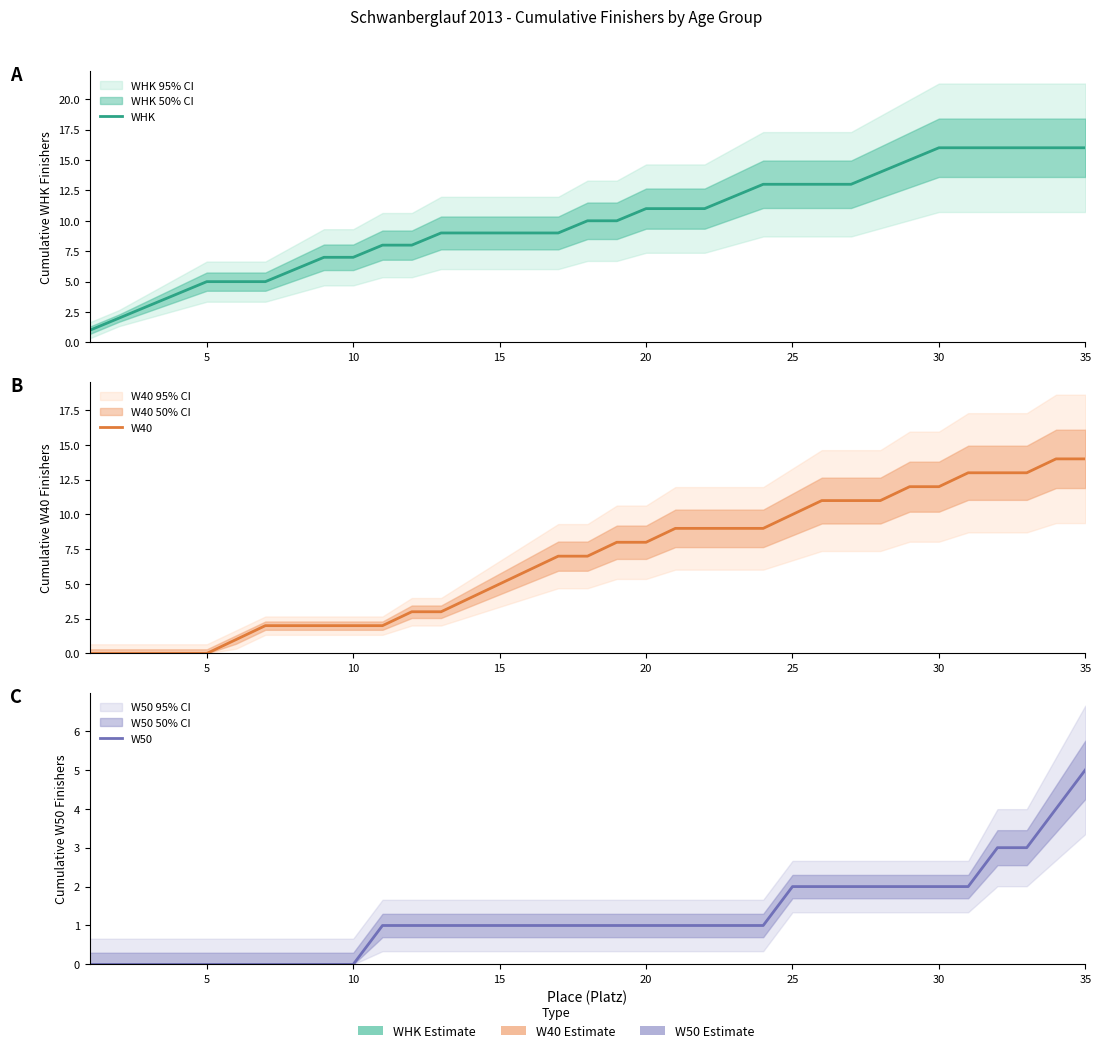

What is the maximum value shown in the chart?

16